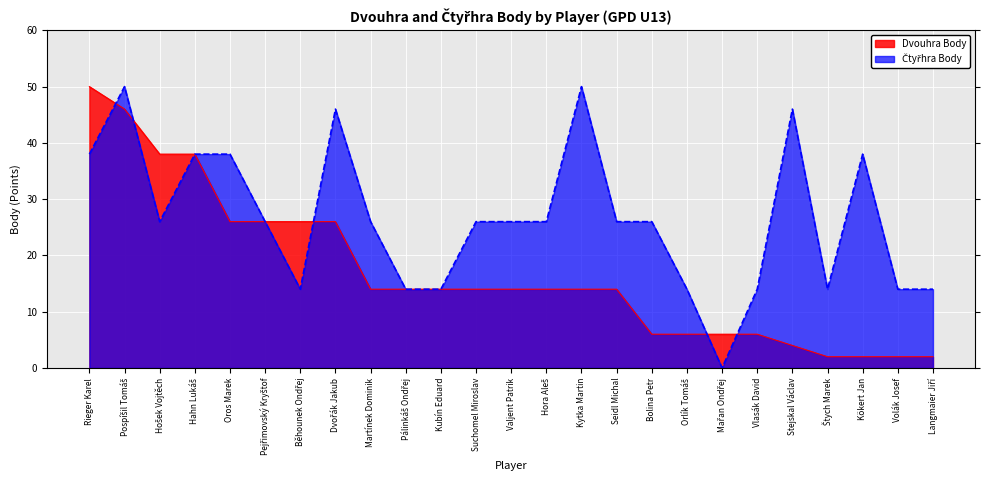

True or false: Dvouhra Body has a value of 6 at Bolina Petr.

True